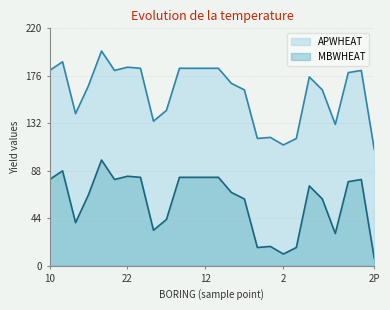

How many lines are shown in the chart?

2